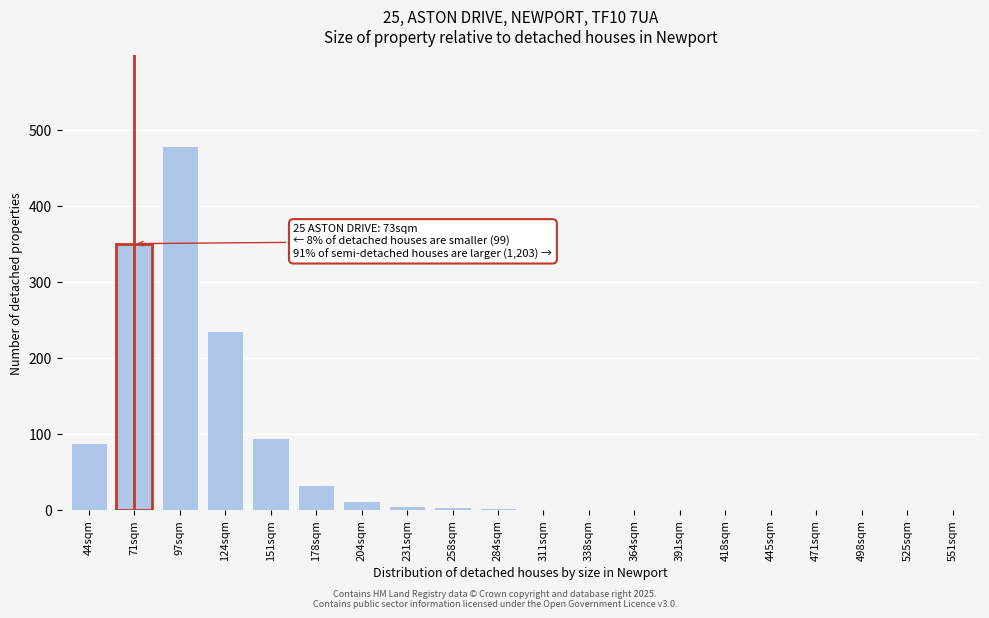

Is it true that the value at 551sqm is 0?

True